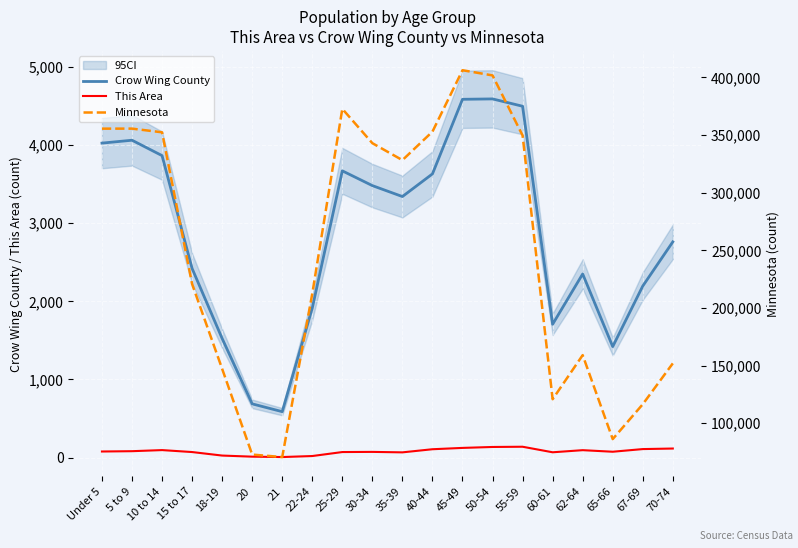

At how many categories does at least one series exceed 57109?

20